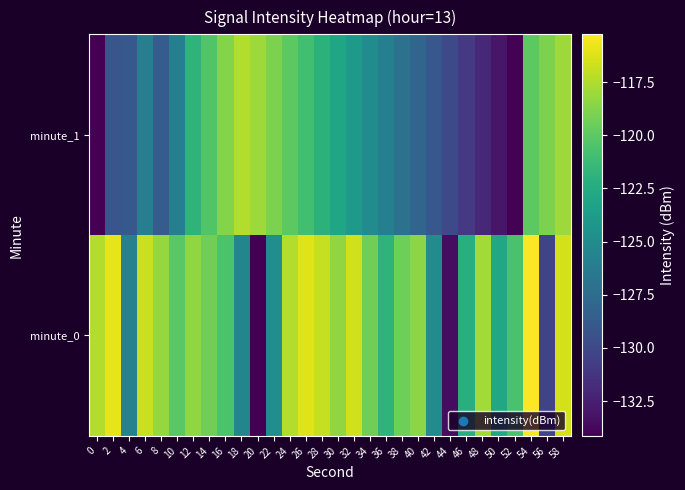

Reading left to right, what are all the values shown in this chart?

minute_0: 0=-117.5	2=-116.0	4=-125.9	6=-116.9	8=-118.2	10=-120.1	12=-118.4	14=-119.4	16=-120.6	18=-125.4	20=-134.1	22=-124.9	24=-117.4	26=-116.2	28=-116.9	30=-118.4	32=-116.6	34=-119.4	36=-121.9	38=-119.4	40=-118.5	42=-125.0	44=-133.5	46=-122.2	48=-117.9	50=-122.8	52=-120.7	54=-115.3	56=-130.3	58=-116.5
minute_1: 0=-134.1	2=-129.2	4=-128.9	6=-126.1	8=-128.6	10=-126.0	12=-121.9	14=-120.4	16=-118.8	18=-117.5	20=-118.0	22=-119.0	24=-120.0	26=-121.0	28=-122.0	30=-123.0	32=-124.0	34=-125.0	36=-126.0	38=-127.0	40=-128.0	42=-129.0	44=-130.0	46=-131.0	48=-132.0	50=-133.0	52=-134.0	54=-120.0	56=-119.0	58=-118.0